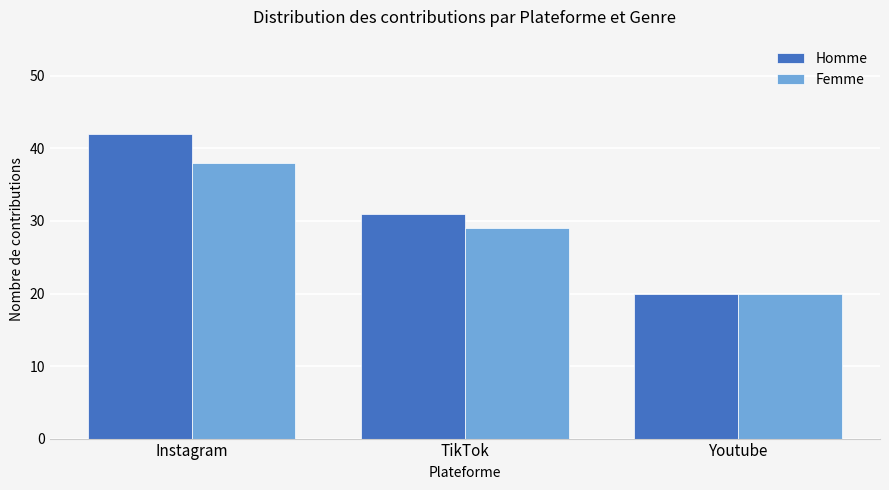

True or false: Homme has a value of 47 at TikTok.

False